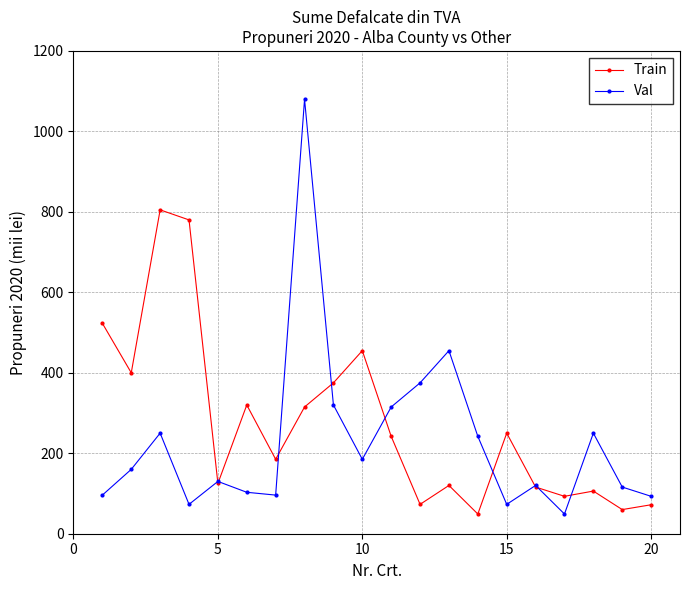

Which series has the largest range (max minus min)?

Val